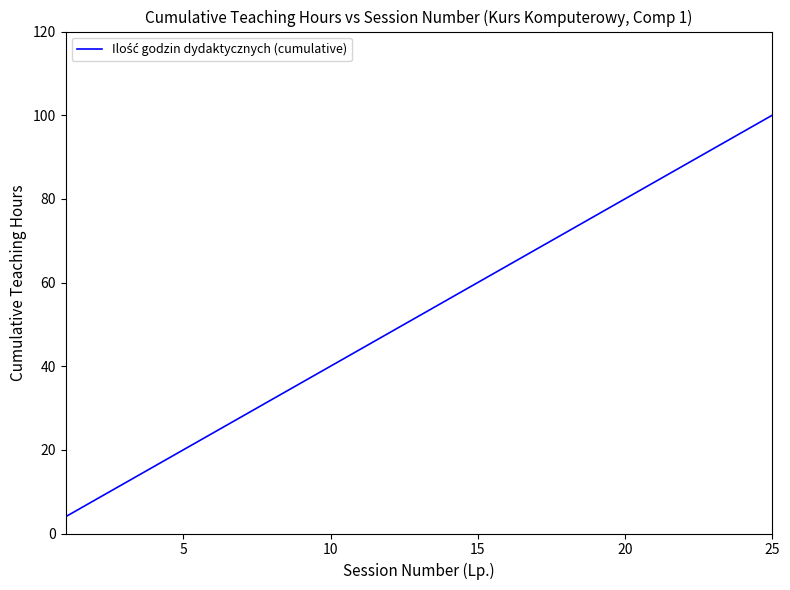

What is the maximum value shown in the chart?

100